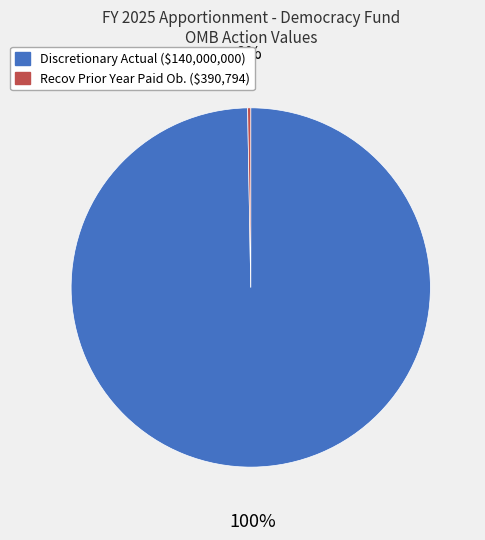

To the nearest percent, what is the average slice percentage?

50%